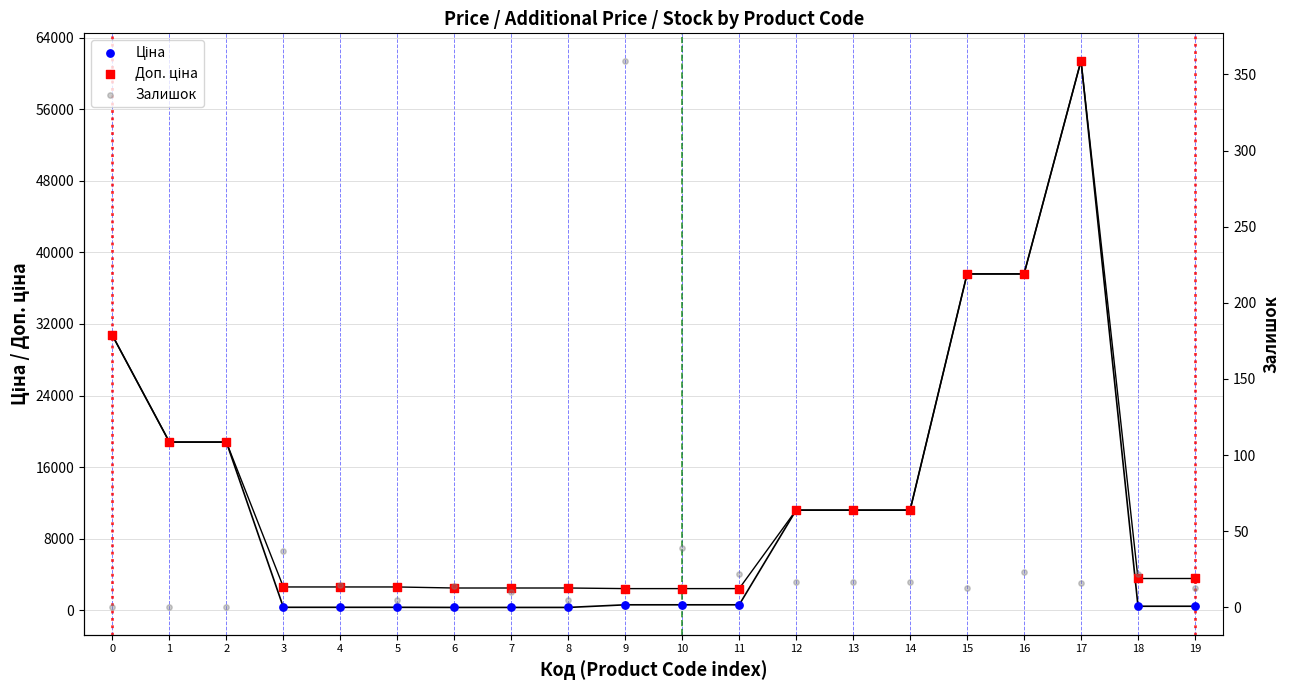

Which series has the largest Y range (max minus min)?

Ціна